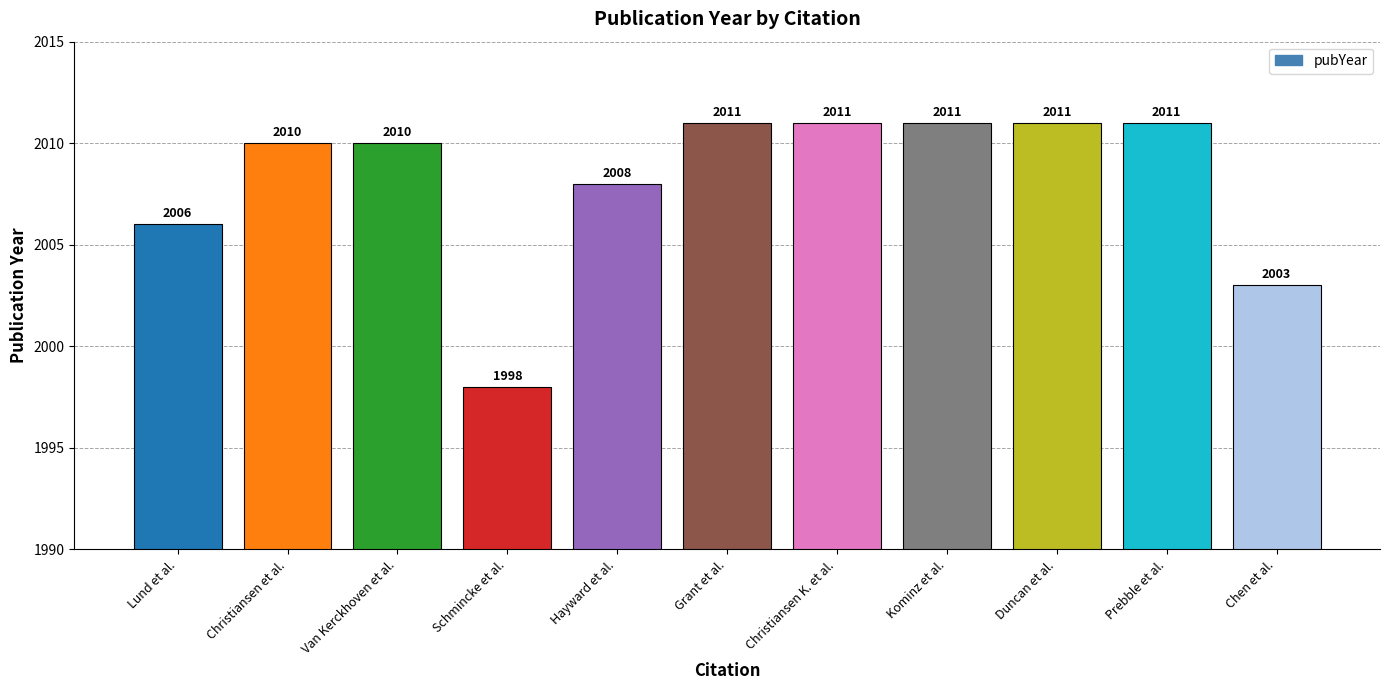

Which has a higher value, Chen et al. or Lund et al.?

Lund et al.